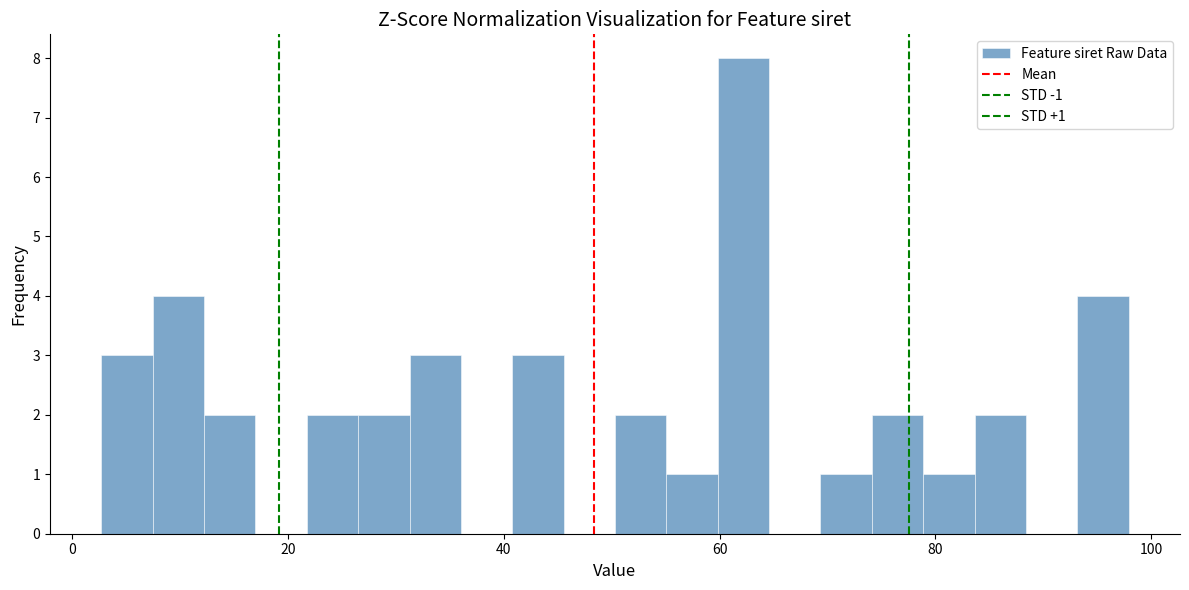

Read against the x-axis, roughly where is the centre of the tallest bar?

62